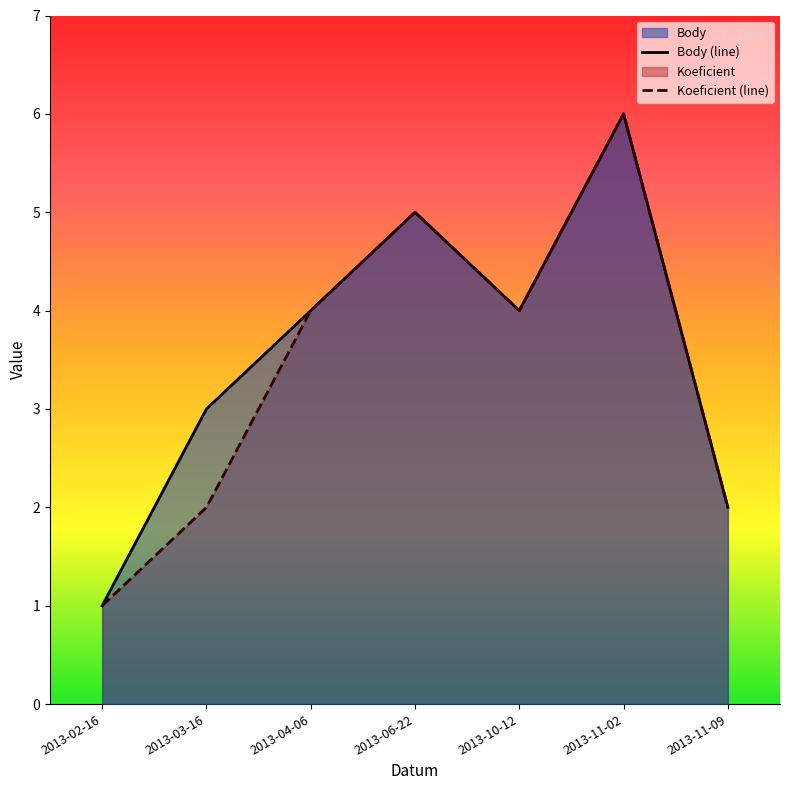

Count the number of data series in this chart.

2